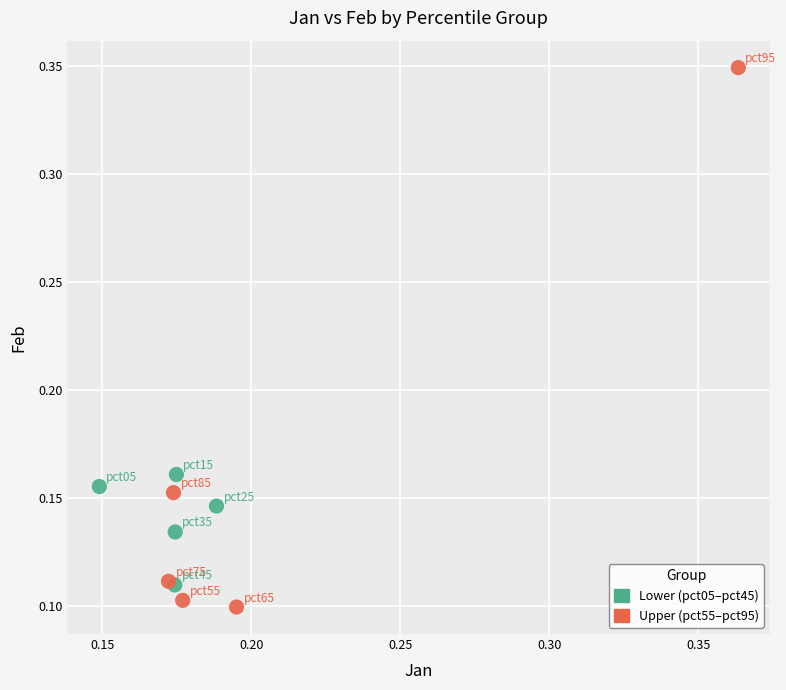

Which series contains the highest Y value?

Upper (pct55–pct95)